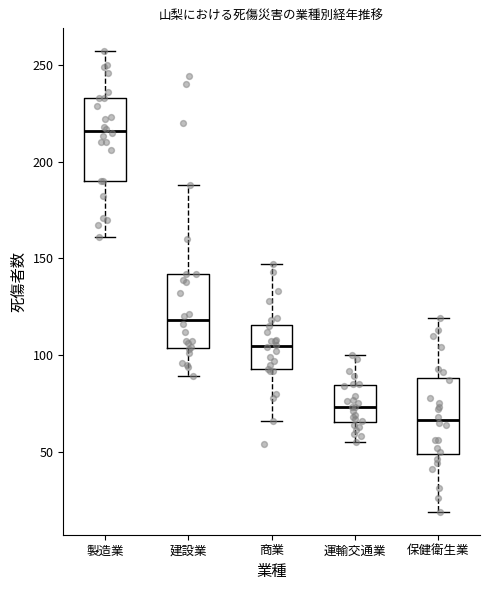

Which box has the lowest median line?

保健衛生業